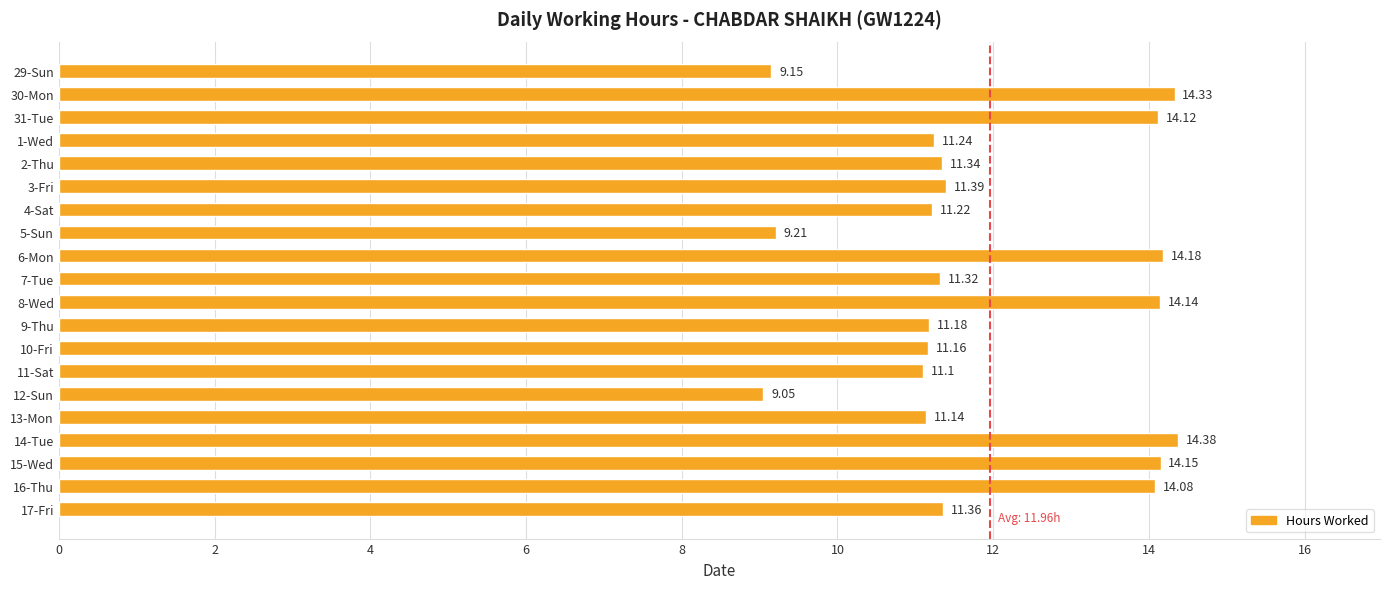

Between 5-Sun and 11-Sat, which is larger?

11-Sat